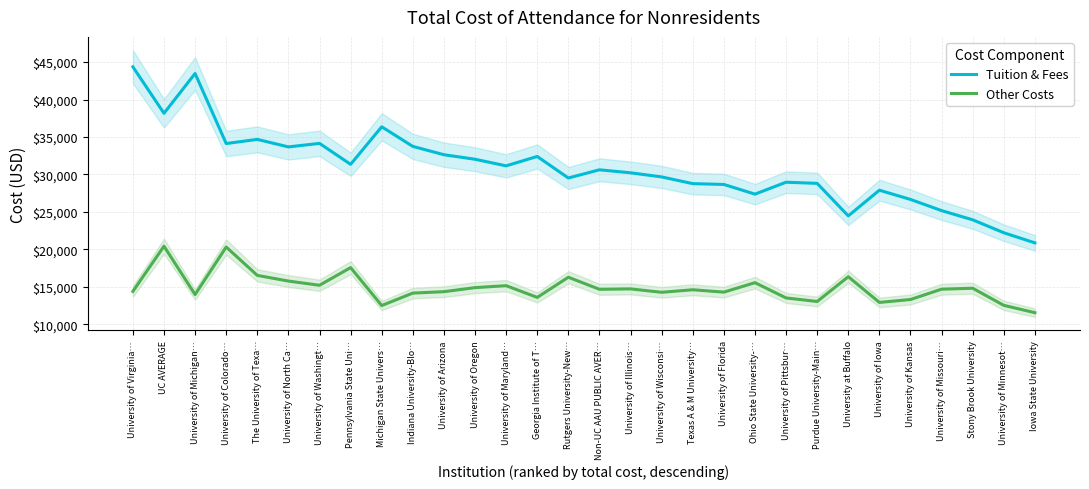

At how many categories does at least one series exceed 19358?

30